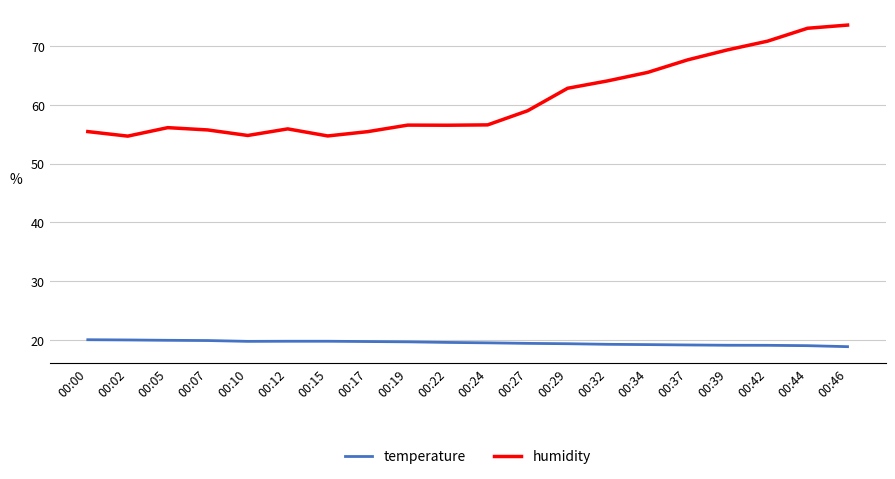

True or false: temperature and humidity cross at least once.

False